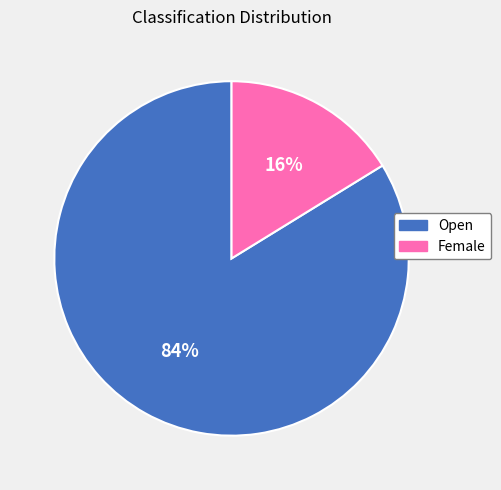

Is the sum of Open and Female greater than half?

Yes